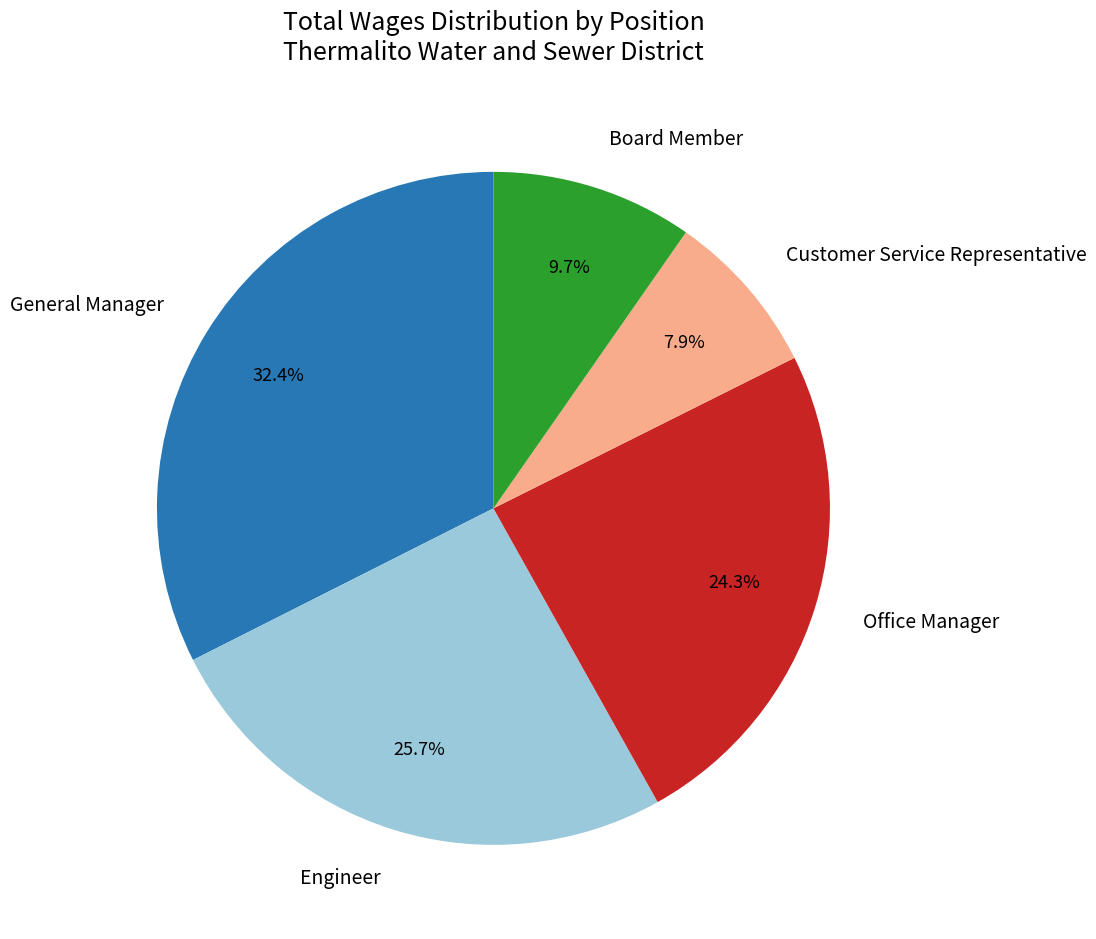

Count the number of slices in the pie.

5